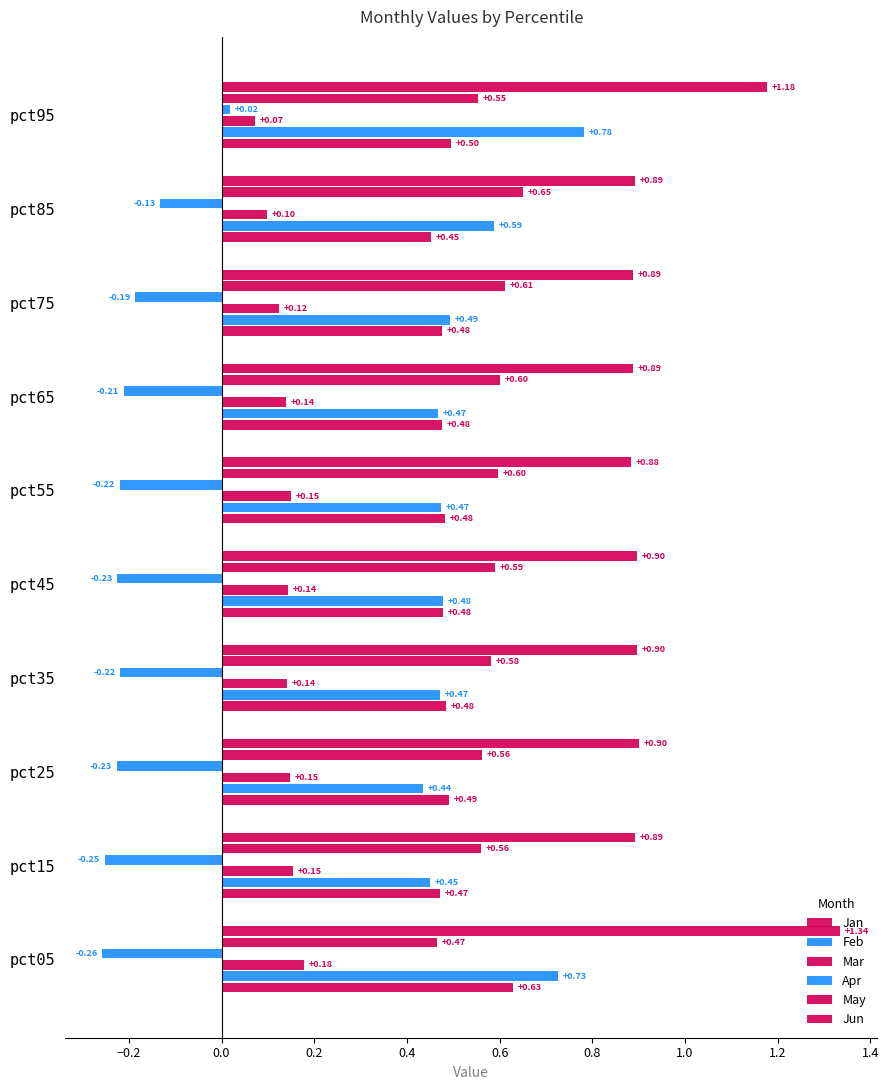

Reading left to right, list all the values displayed in this chart.

Jan: 0.6	0.5	0.5	0.5	0.5	0.5	0.5	0.5	0.5	0.5
Feb: 0.7	0.5	0.4	0.5	0.5	0.5	0.5	0.5	0.6	0.8
Mar: 0.2	0.2	0.1	0.1	0.1	0.1	0.1	0.1	0.1	0.1
Apr: -0.3	-0.3	-0.2	-0.2	-0.2	-0.2	-0.2	-0.2	-0.1	0.0
May: 0.5	0.6	0.6	0.6	0.6	0.6	0.6	0.6	0.6	0.6
Jun: 1.3	0.9	0.9	0.9	0.9	0.9	0.9	0.9	0.9	1.2